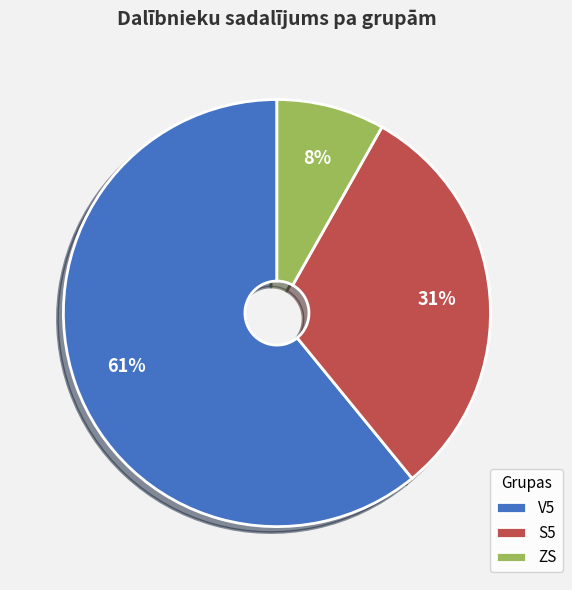

To the nearest percent, what percentage of the pie is ZS?

8%